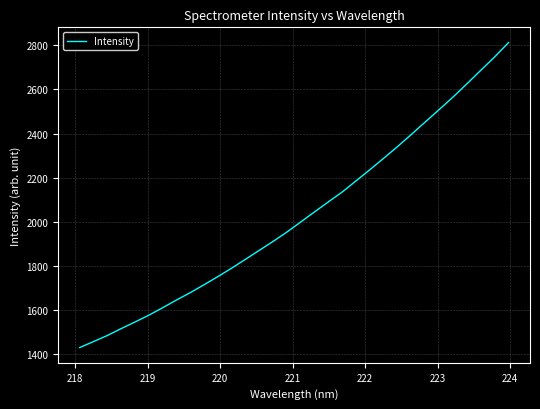

How many values are below 2001?

16